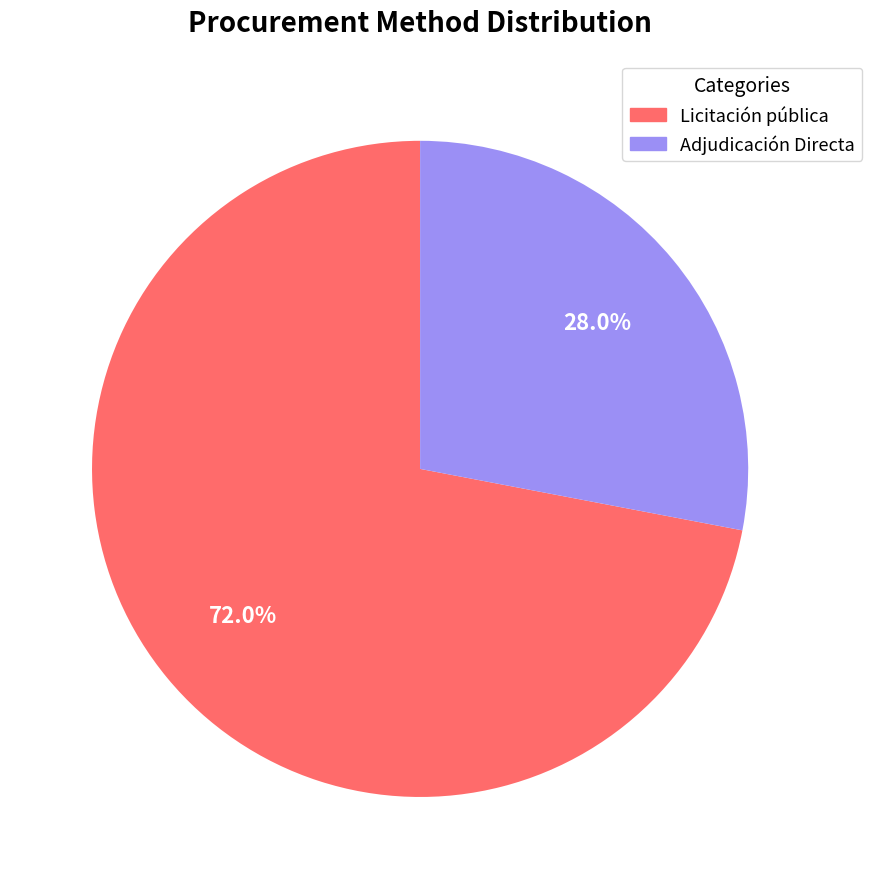

What is the largest slice in the pie chart?

Licitación pública